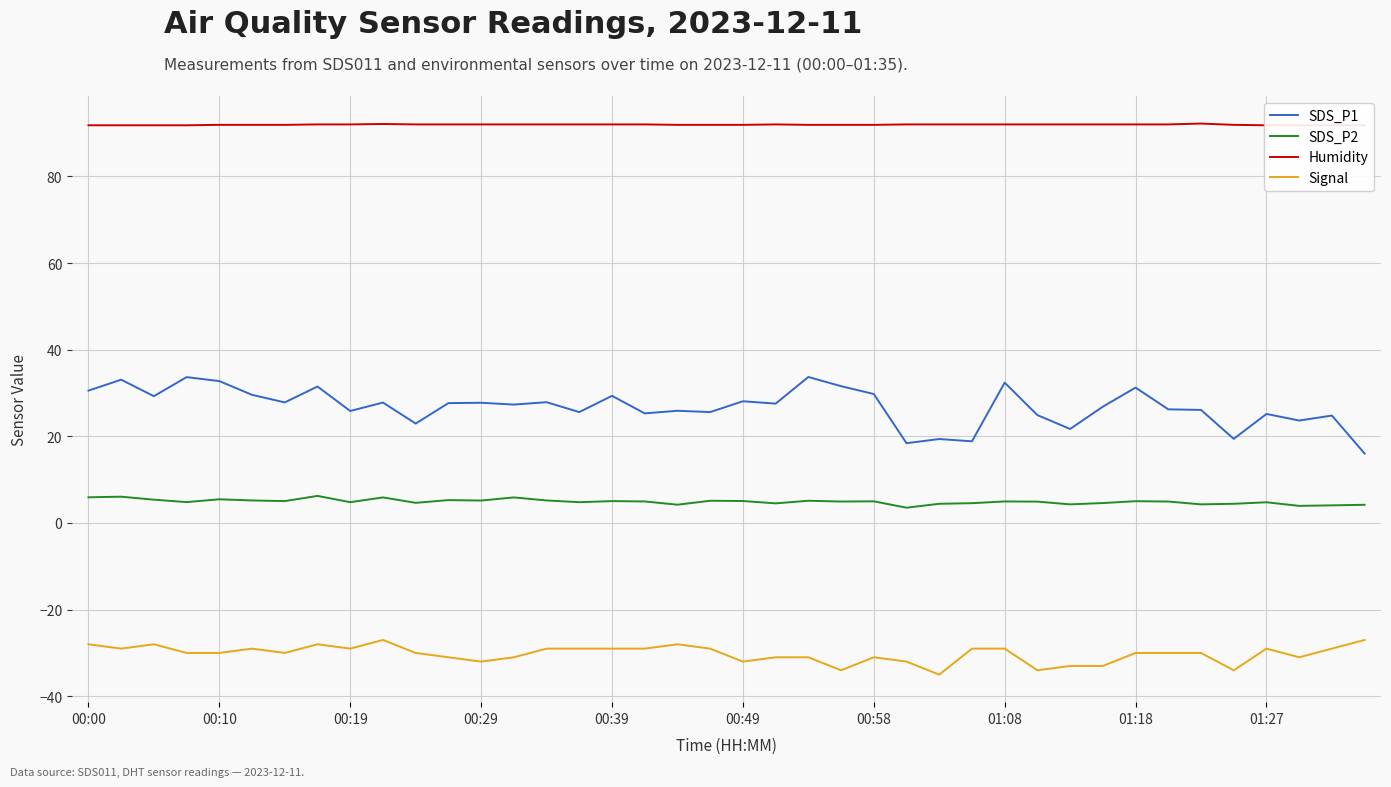

True or false: SDS_P2 has more than 2 interior local peaks.

True